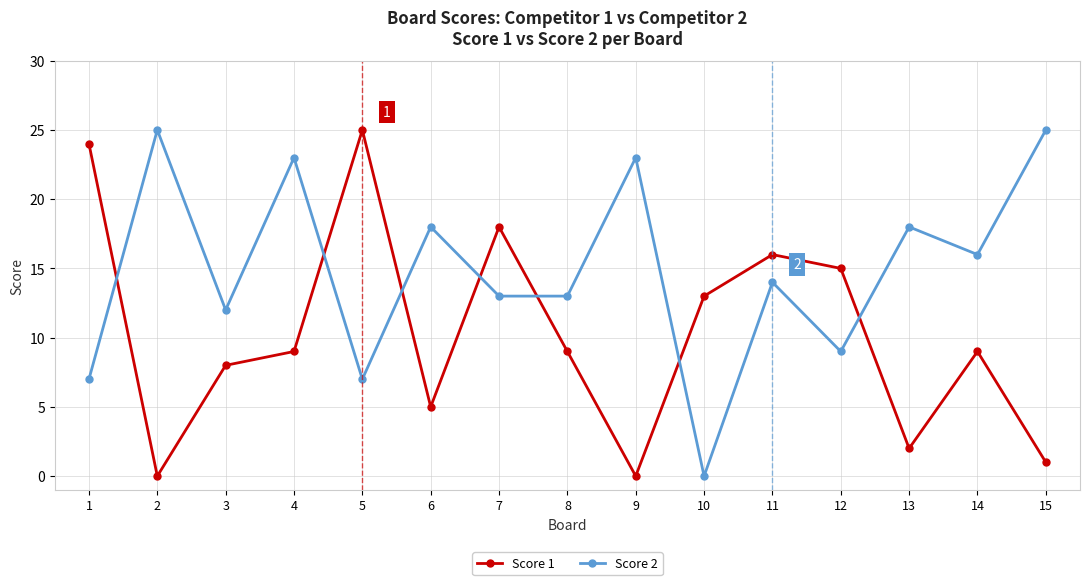

Reading left to right, list all the values displayed in this chart.

Score 1: 24	0	8	9	25	5	18	9	0	13	16	15	2	9	1
Score 2: 7	25	12	23	7	18	13	13	23	0	14	9	18	16	25